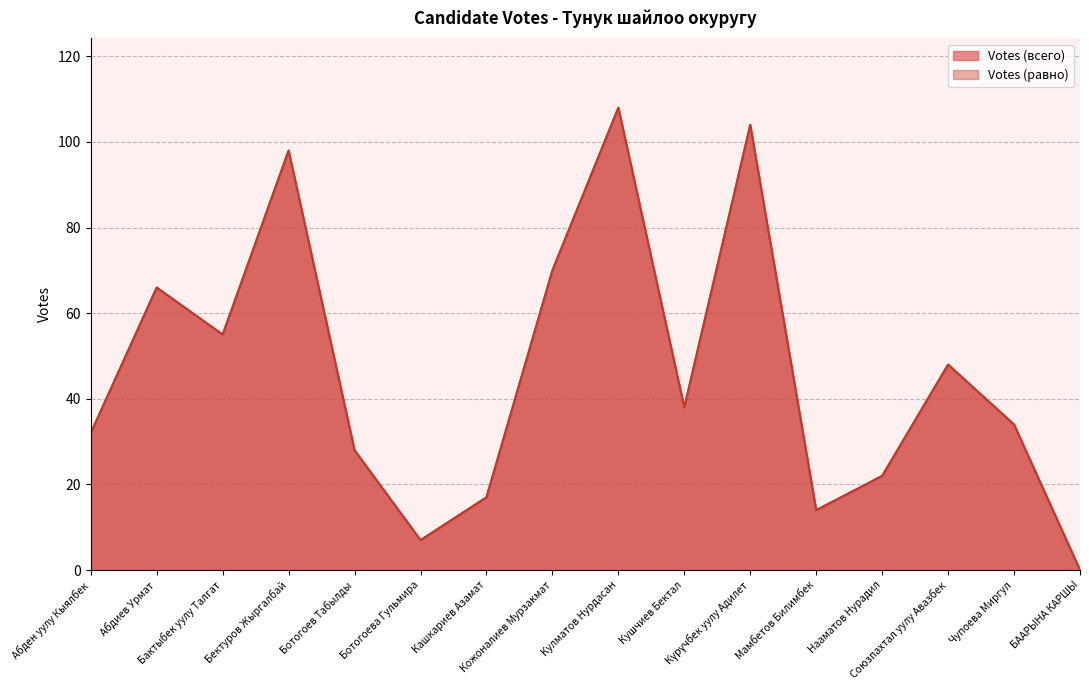

True or false: Votes (равно) and Votes (всего) intersect in this chart.

False